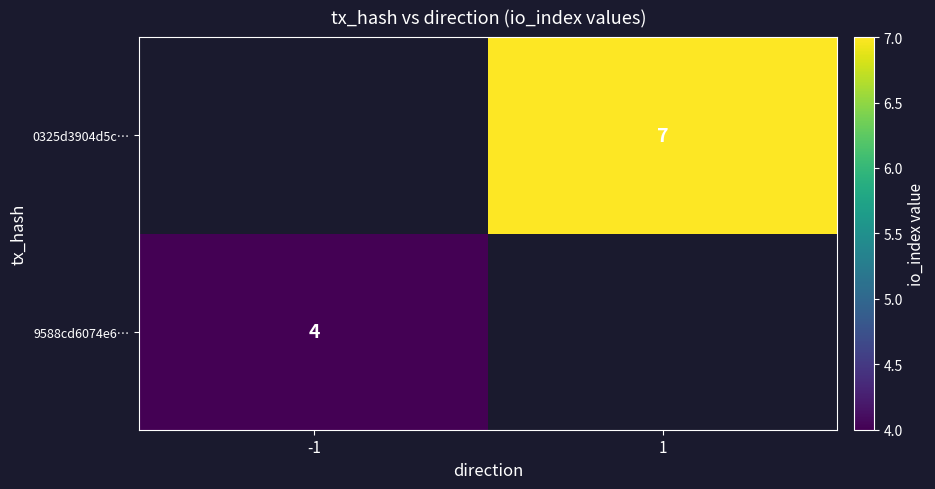

What is the smallest value displayed?

4.0